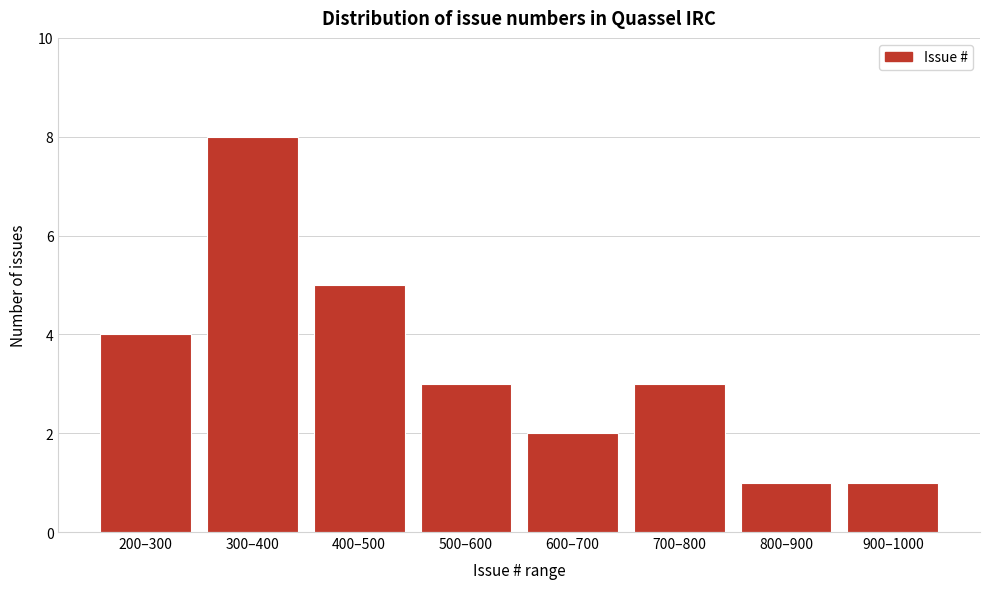

Reading right to left, list all the values displayed in this chart.

1	1	3	2	3	5	8	4